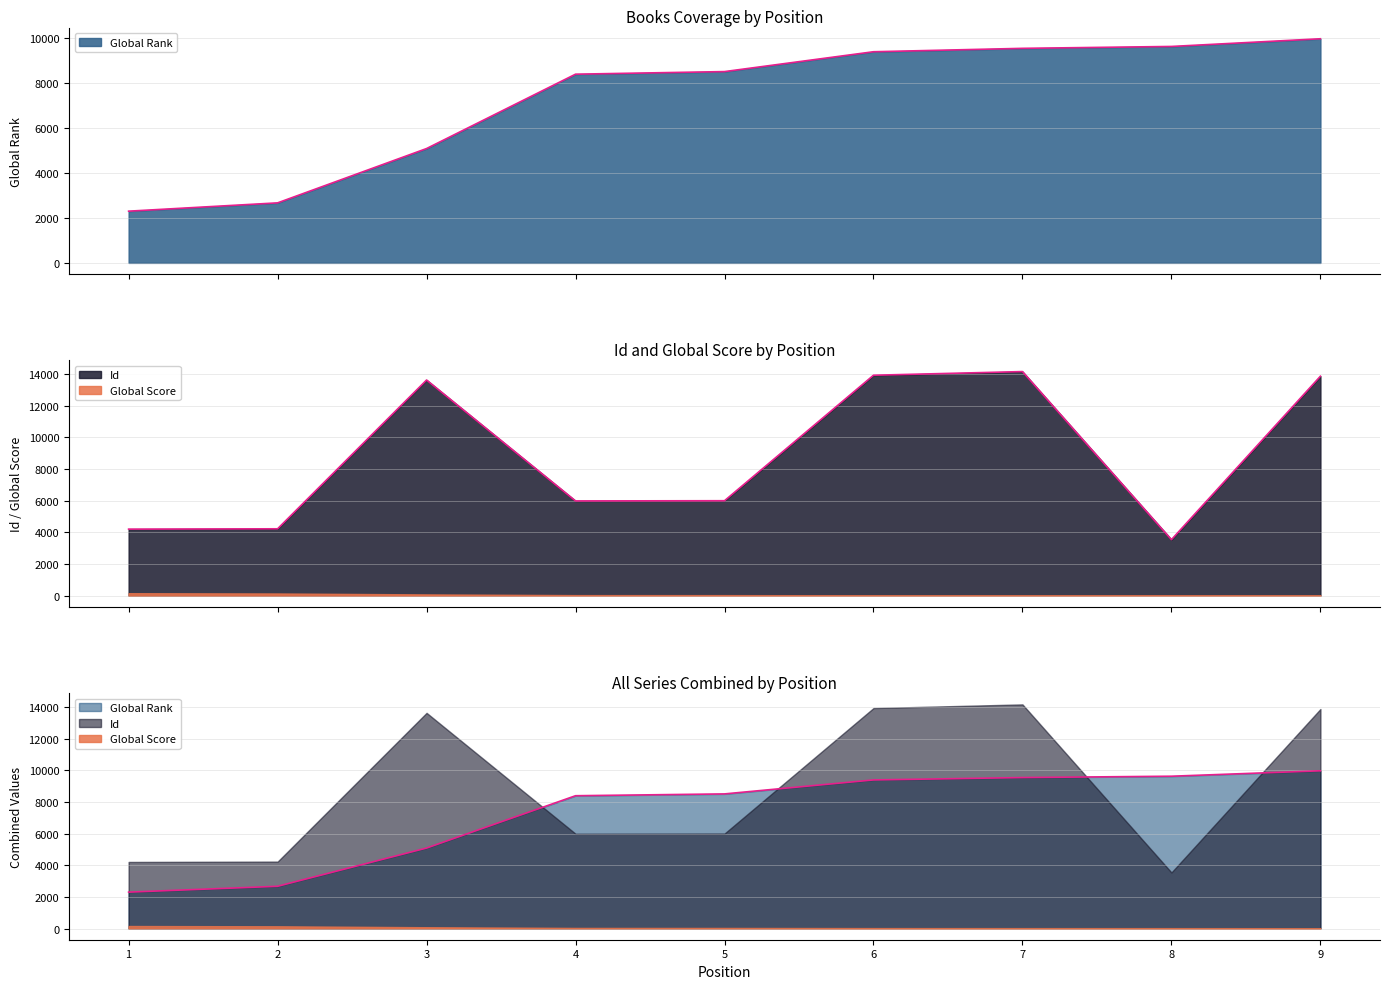

What is the difference between the Id values at 2 and 3?

9395